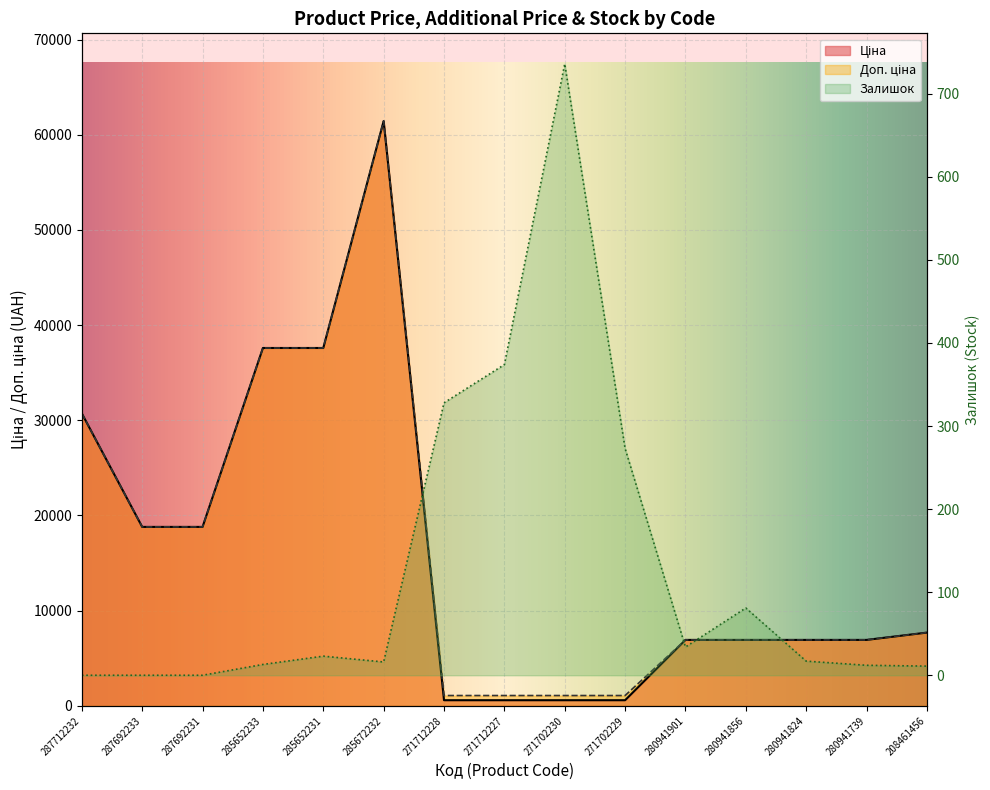

Reading left to right, list all the values displayed in this chart.

Ціна: 287712232=30717.1	287692233=18796.8	287692231=18796.8	285652233=37593.6	285652231=37593.6	285672232=61434.3	271712228=589.9	271712227=589.9	271702230=589.9	271702229=589.9	280941901=6925.7	280941856=6925.7	280941824=6925.7	280941739=6925.7	208461456=7693.1
Доп. ціна: 287712232=30717.1	287692233=18796.8	287692231=18796.8	285652233=37593.6	285652231=37593.6	285672232=61434.3	271712228=1081.7	271712227=1081.7	271702230=1081.7	271702229=1081.7	280941901=6925.7	280941856=6925.7	280941824=6925.7	280941739=6925.7	208461456=7693.1
Залишок: 287712232=0.0	287692233=0.0	287692231=0.0	285652233=13.0	285652231=23.0	285672232=16.0	271712228=328.0	271712227=374.0	271702230=736.0	271702229=273.0	280941901=34.0	280941856=81.0	280941824=17.0	280941739=12.0	208461456=11.0